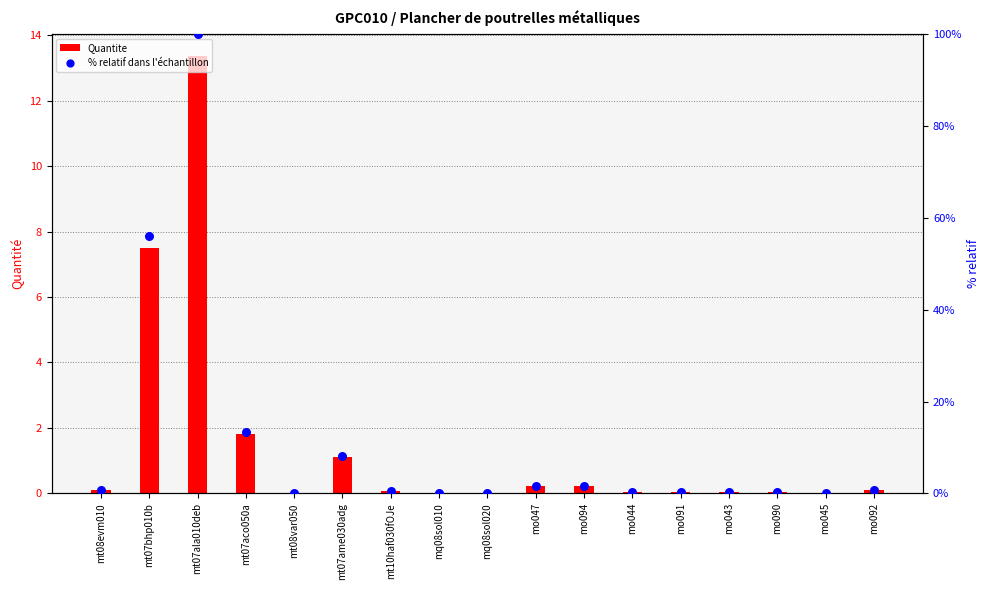

What is the total value across all series at mt08evm010?

0.8